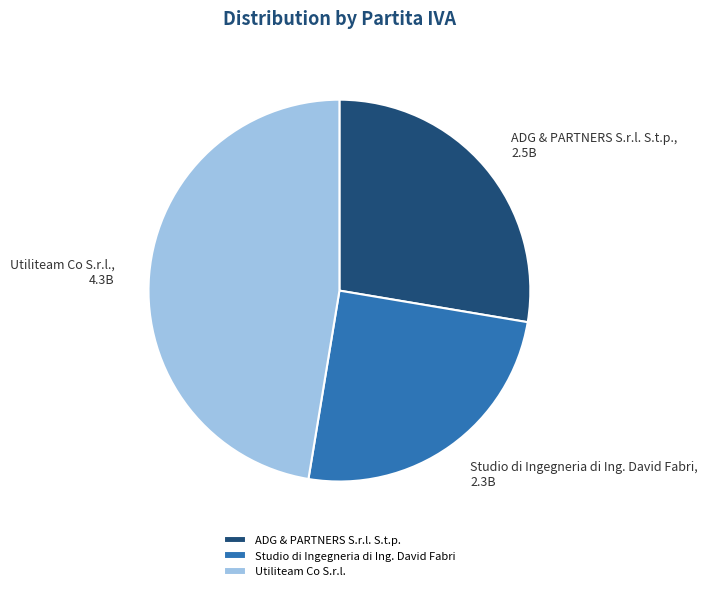

How many slices are in this pie chart?

3